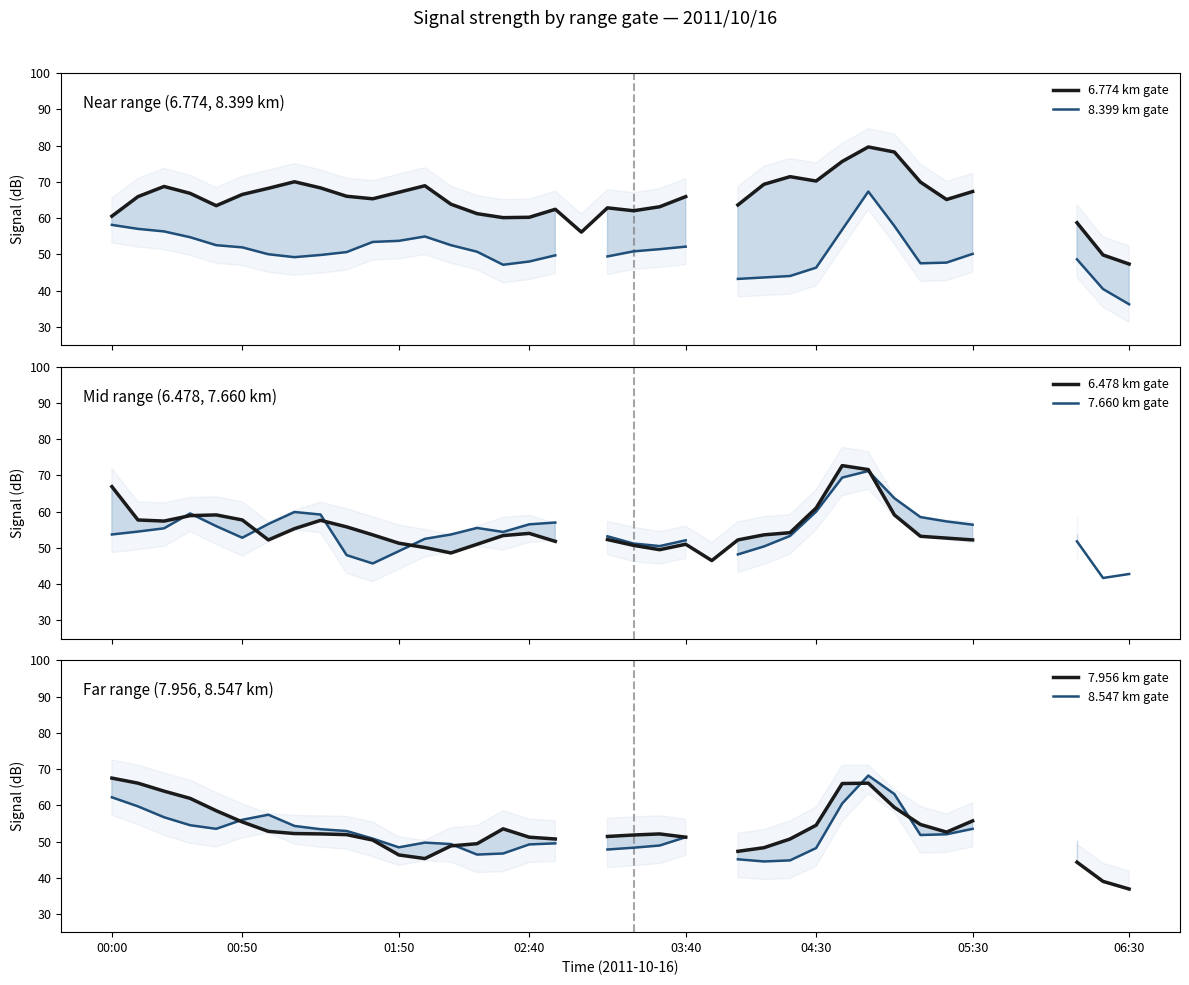

After their last crossing, which series has the higher values: 6.774 km gate or 7.956 km gate?

6.774 km gate